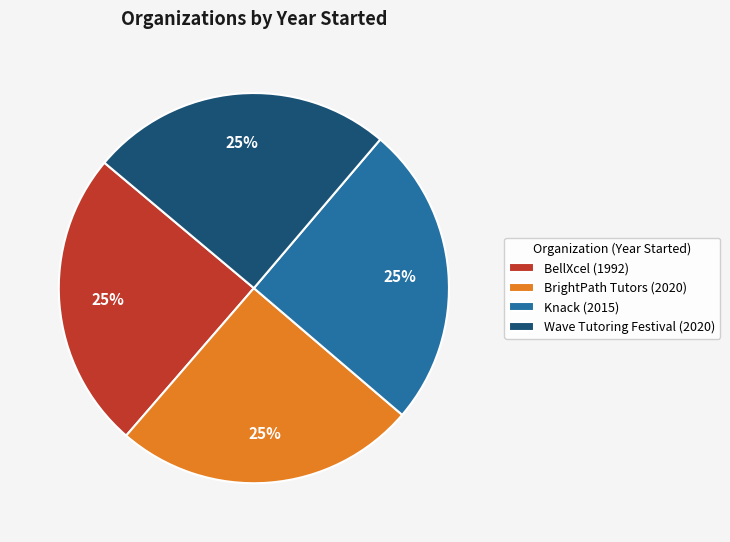

True or false: Wave Tutoring Festival accounts for 39% of the total.

False